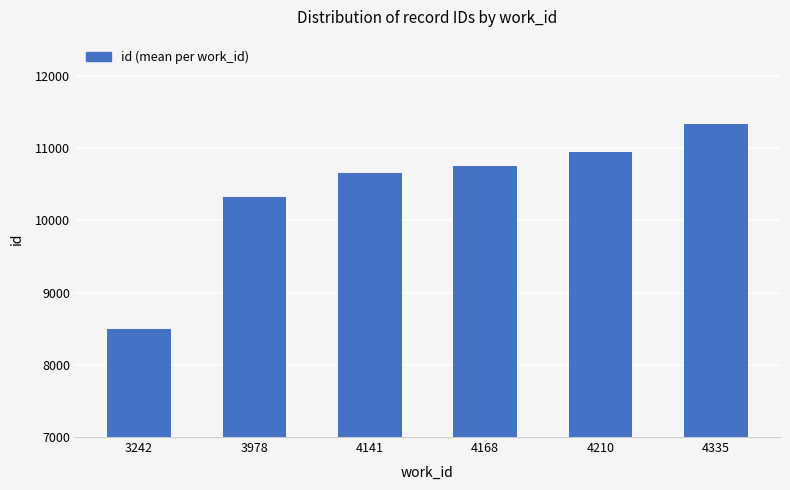

Which has a higher value, 3978 or 4335?

4335